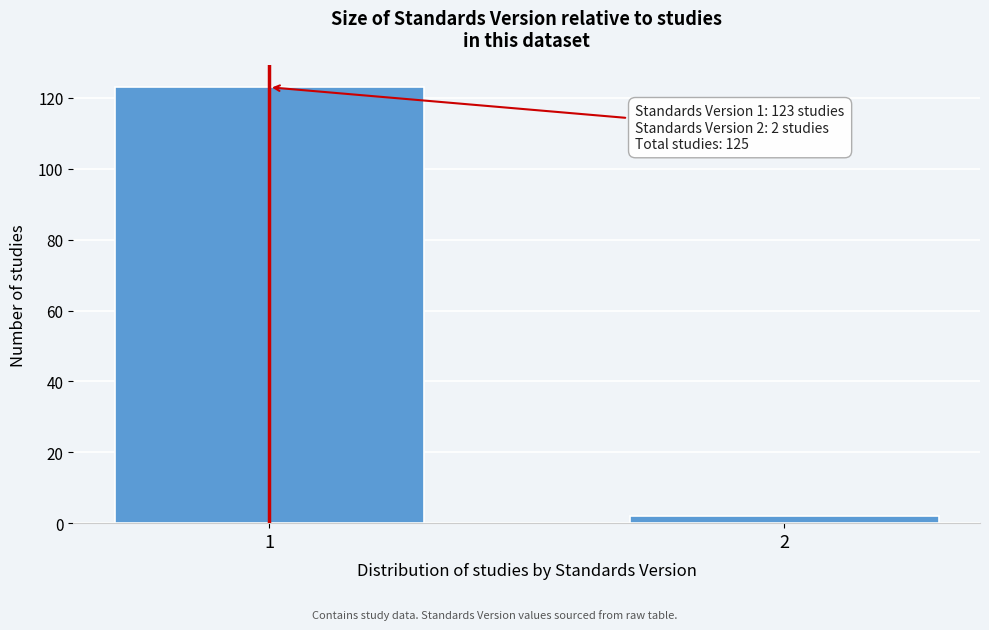

Reading right to left, extract all data points from this chart.

2	123